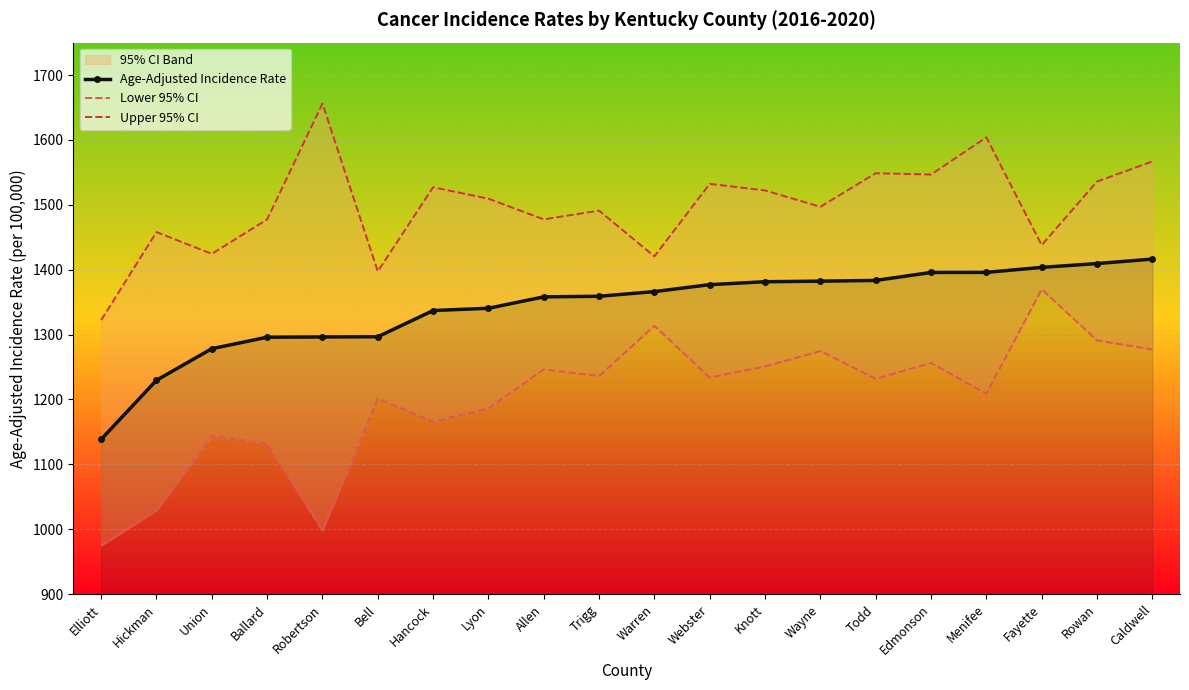

True or false: Upper 95% CI and Lower 95% CI intersect in this chart.

False